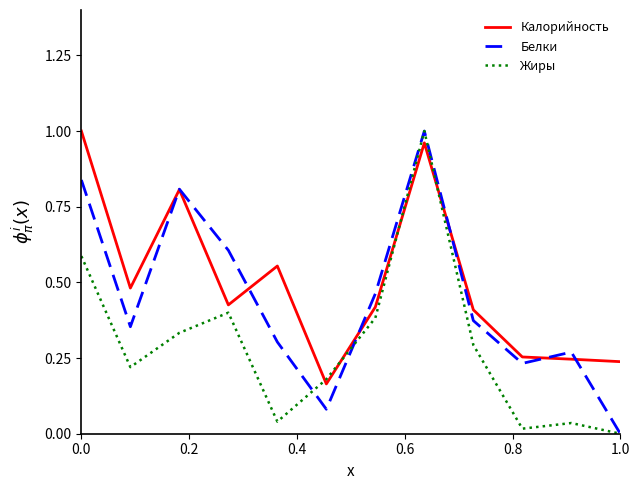

Where is the first local maximum for Белки?

0.2